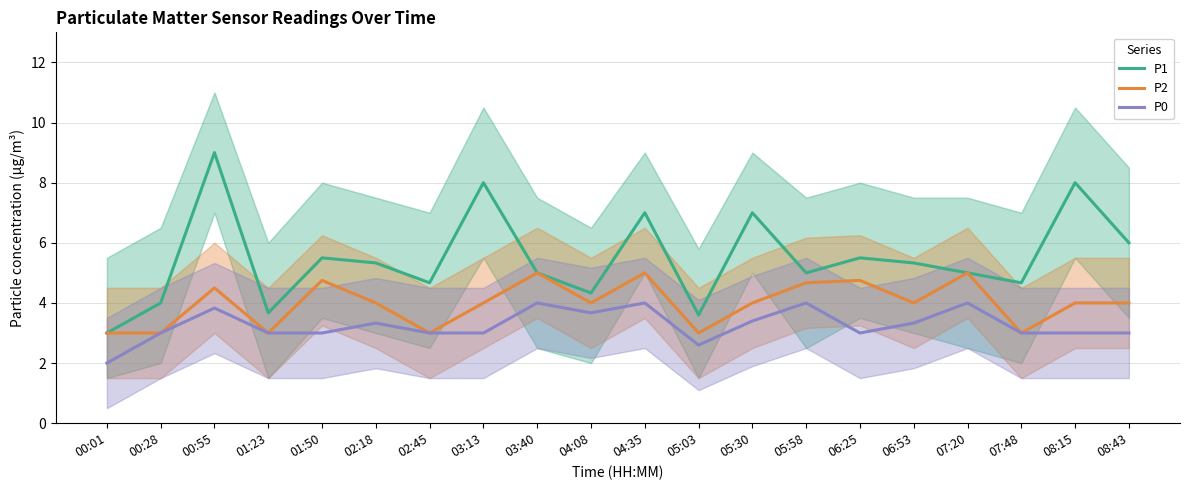

True or false: P0 has more than 0 interior local peaks.

True